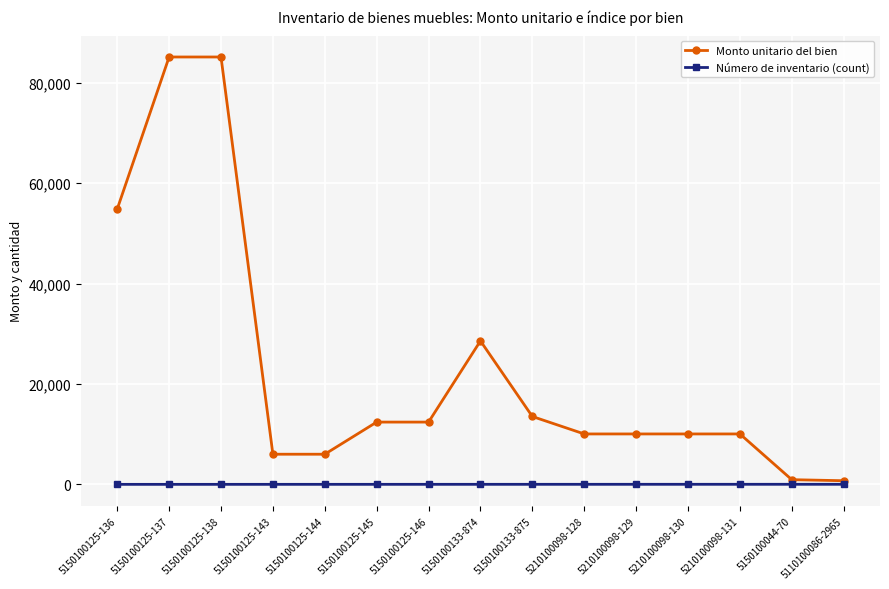

What is the value of the Número de inventario (count) point at the 14th from the left?

14.0